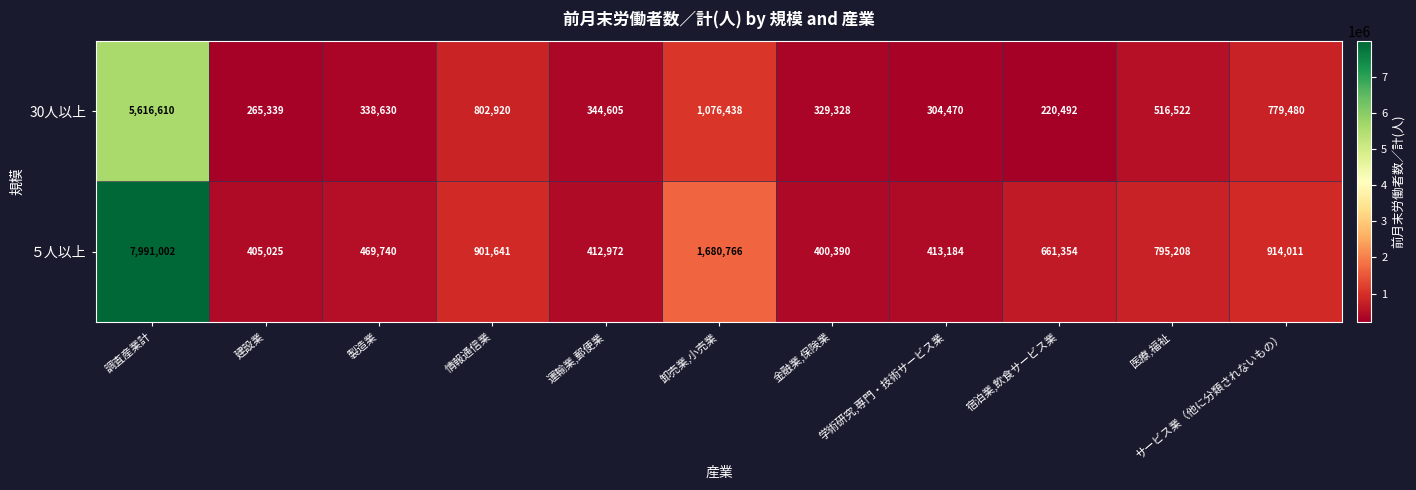

Where does the 30人以上 series first go above 344605?

調査産業計